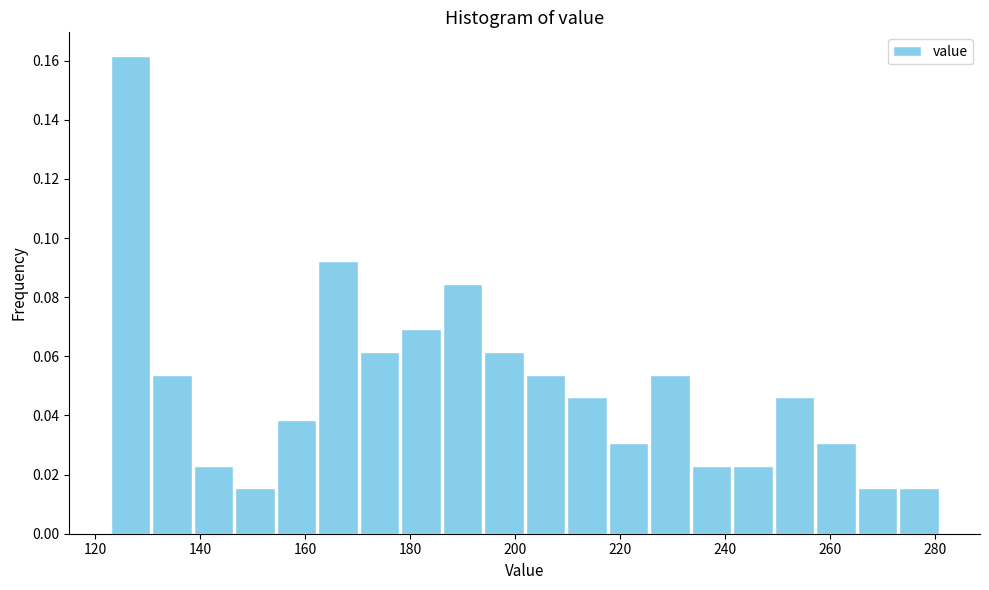

Read against the x-axis, roughly where is the centre of the tallest bar?

126